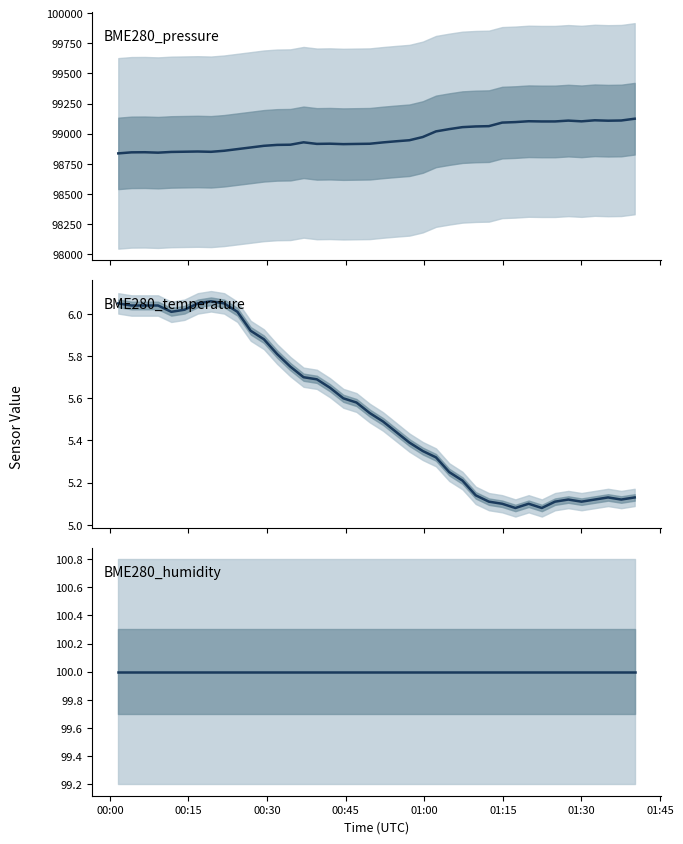

The value of BME280_humidity at 33 is 165.7. True or false?

False